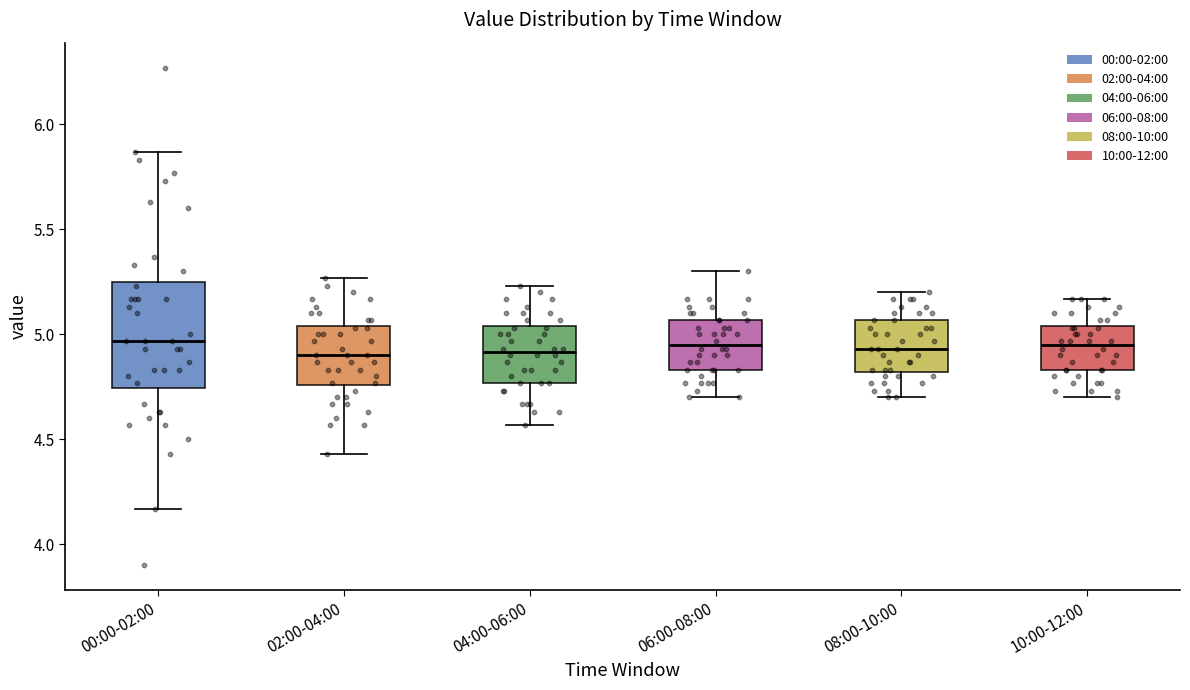

Which box is the tallest, from its lower edge to its upper edge?

00:00-02:00